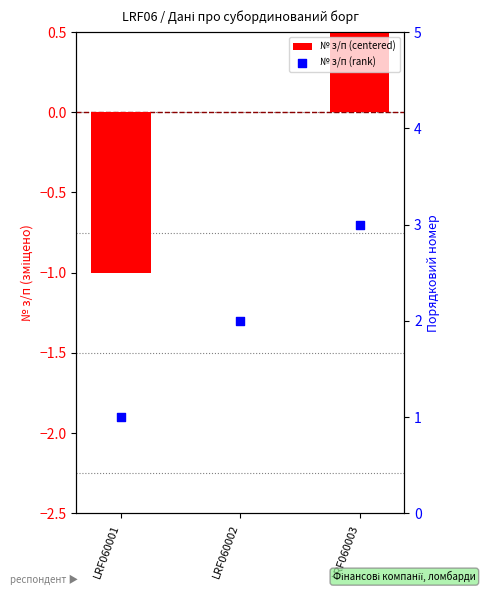

Which series contains the highest Y value?

№ з/п (rank)